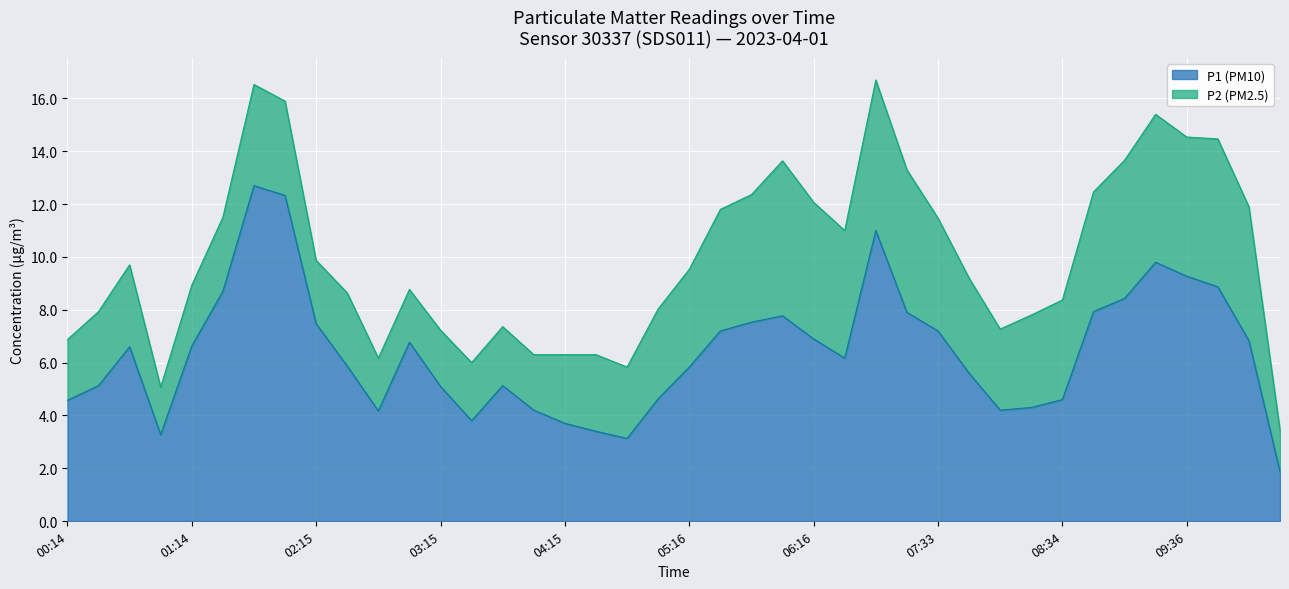

Is it true that the value at 09:51 is 8.9?

True